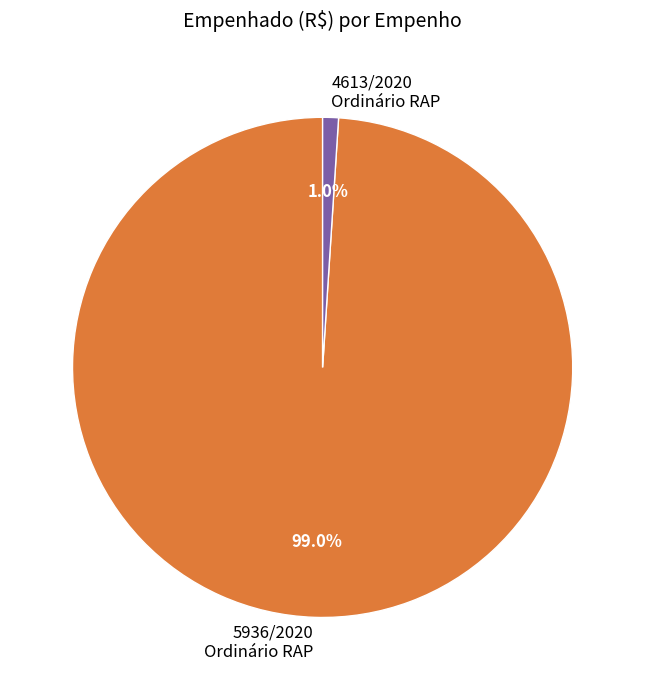

Rank the categories by value from lowest to highest.

4613/2020 Ordinário RAP, 5936/2020 Ordinário RAP